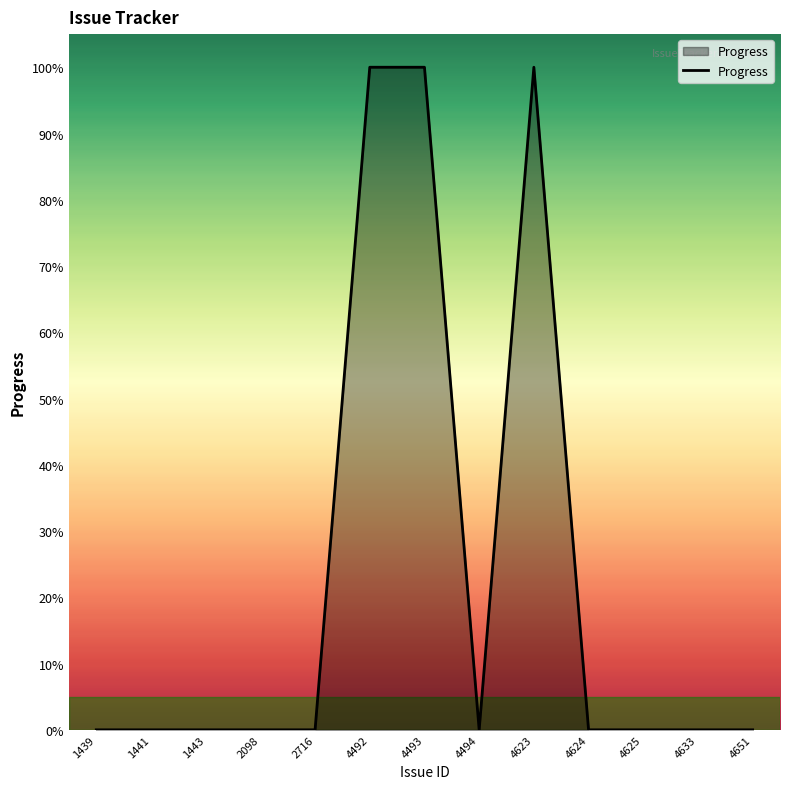

Reading right to left, list all the values displayed in this chart.

0	0	0	0	100	0	100	100	0	0	0	0	0